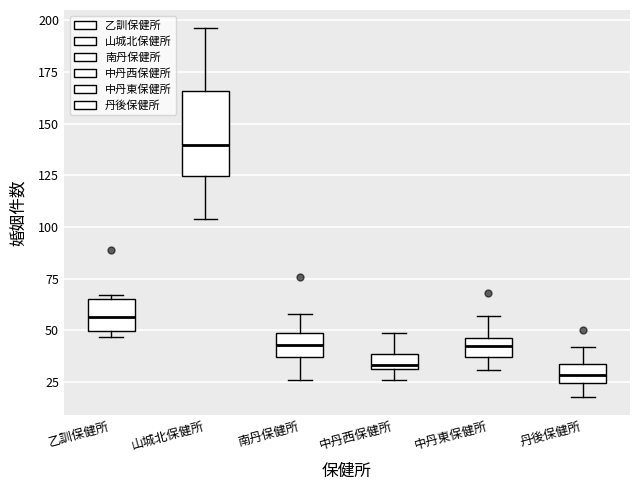

Reading left to right, transcribe this box plot: for each box, give where its median line is, the range the box spans, and where its two whiskers end, as read against the y-axis. The values are not printed on the chart, so give them approximately, as read against the axis.

乙訓保健所: median 55, box 50 to 65, whiskers 45 to 65 (just above the box's upper edge)
山城北保健所: median 140, box 125 to 165, whiskers 105 to 195
南丹保健所: median 45, box 35 to 50, whiskers 25 to 60
中丹西保健所: median 35, box 30 to 40, whiskers 25 to 50
中丹東保健所: median 45 (inside the box), box 35 to 45, whiskers 30 to 55
丹後保健所: median 30, box 25 to 35, whiskers 20 to 40